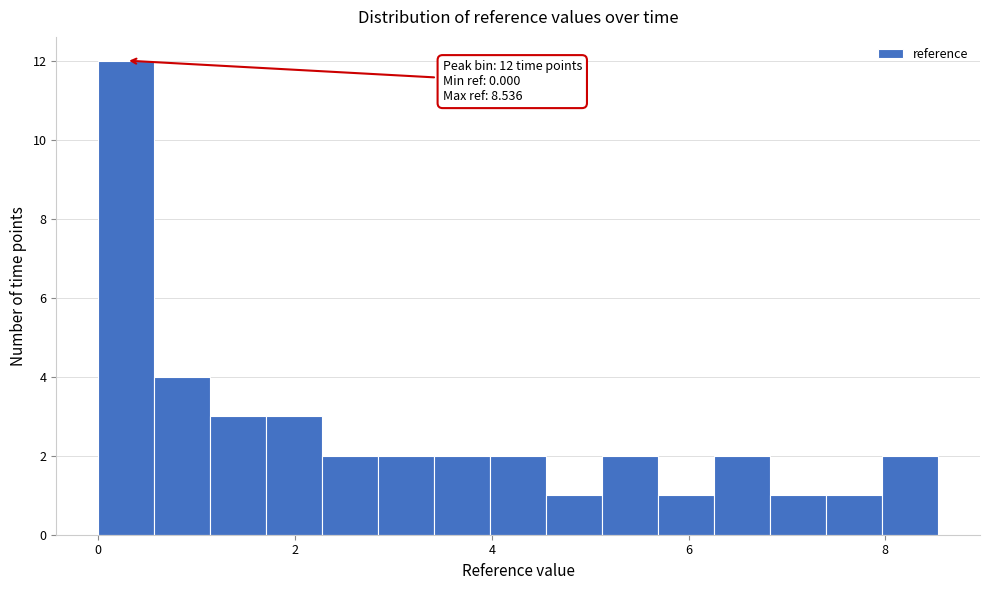

Around what value on the x-axis is the tallest bar? Give the approximate position of its centre, as read against the axis.

0.2